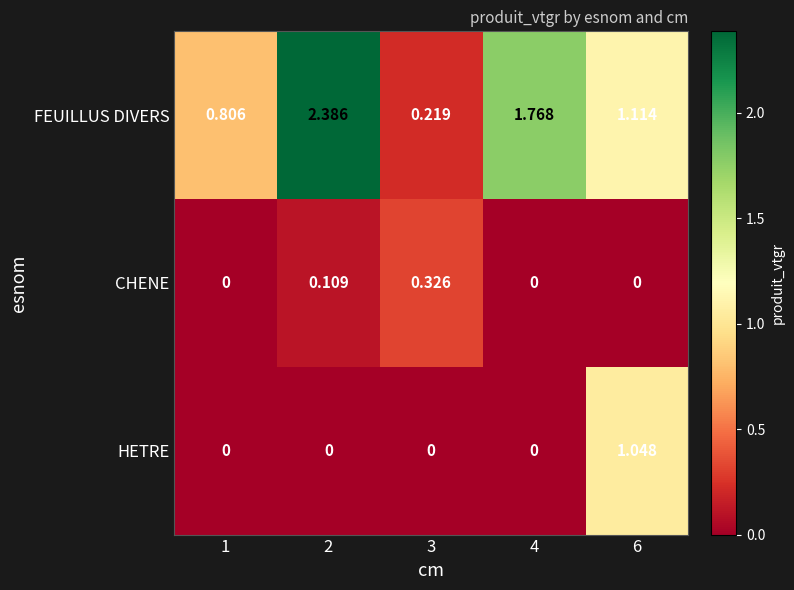

Count the number of data series in this chart.

3